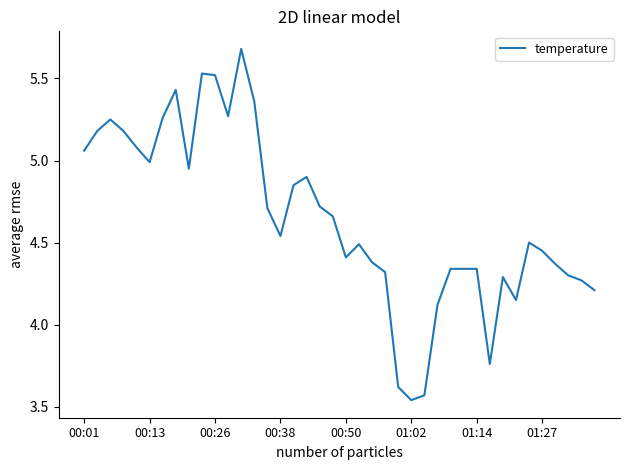

What is the greatest value displayed?

5.7